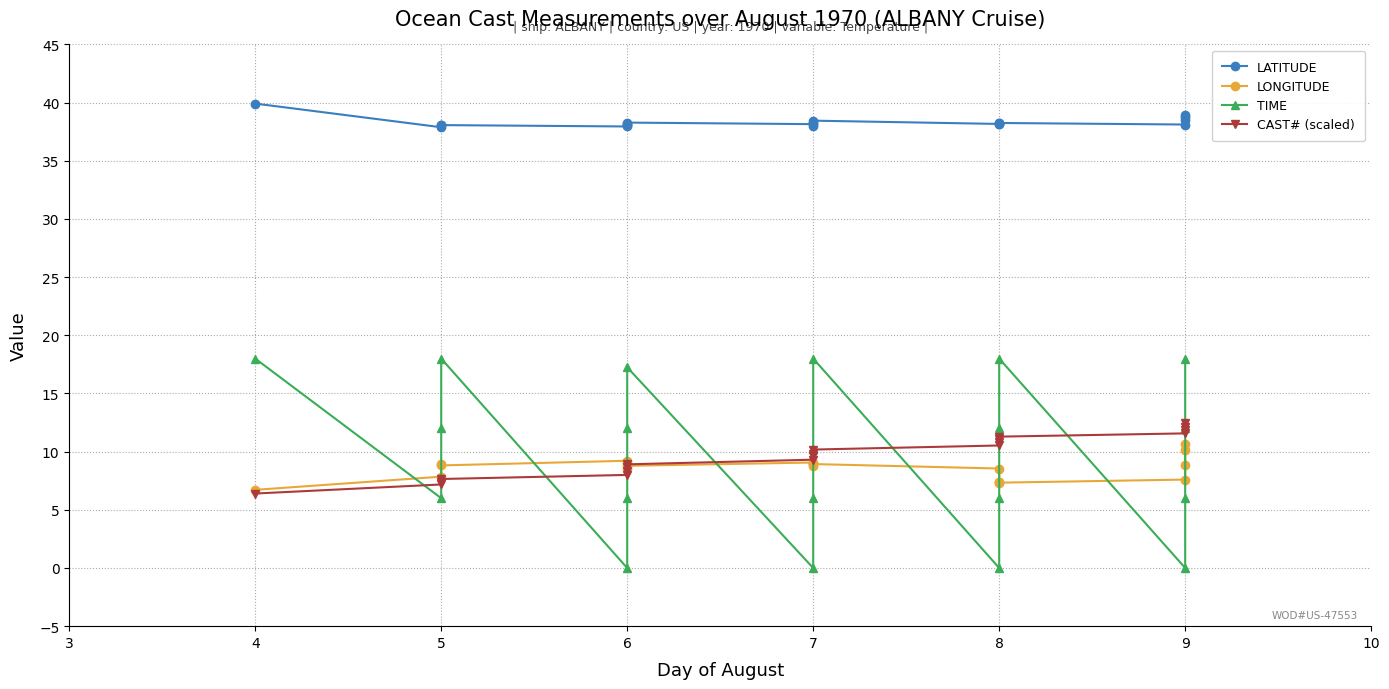

Rank the series by their maximum value, from lowest to highest.

LONGITUDE, CAST# (scaled), TIME, LATITUDE